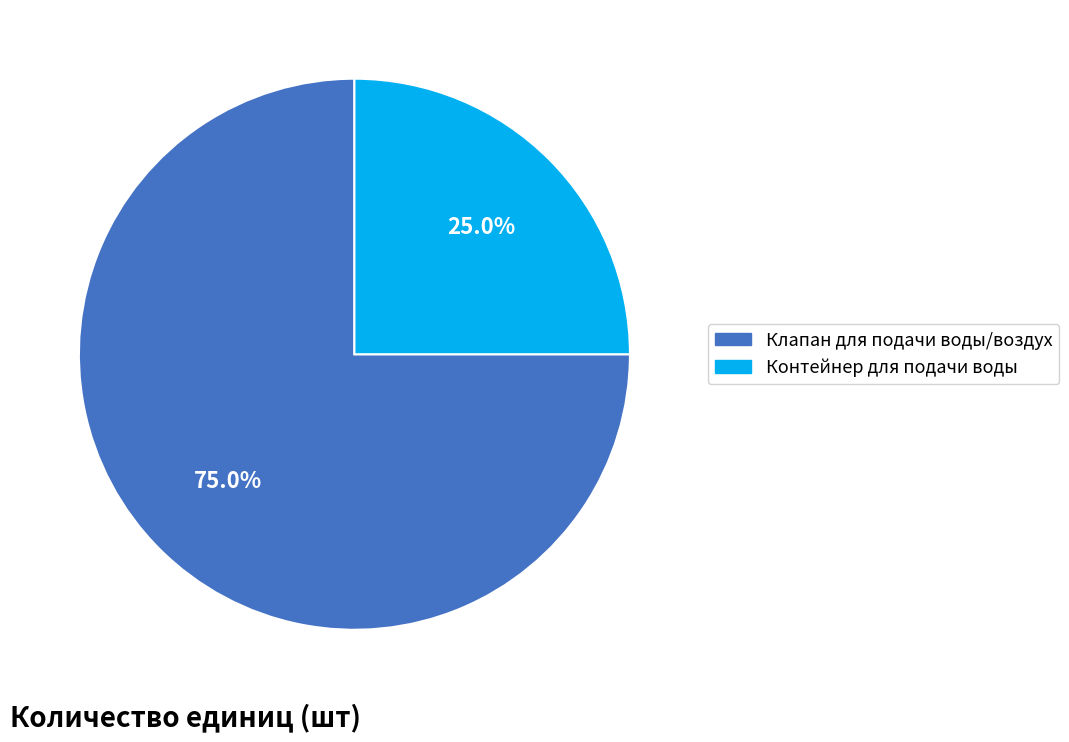

Which category has the biggest portion of the pie?

Клапан для подачи воды/воздух